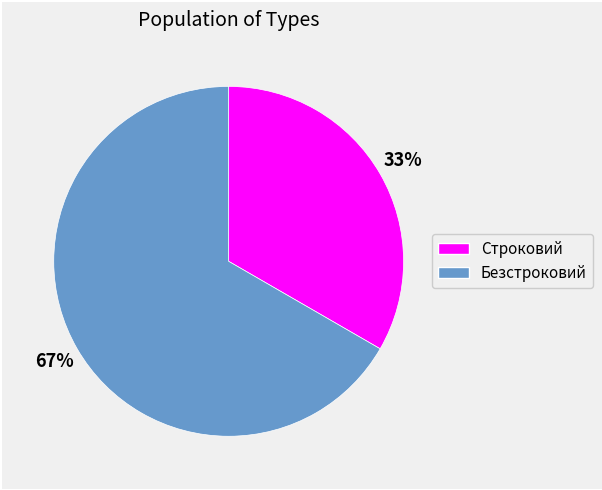

How many slices are in this pie chart?

2